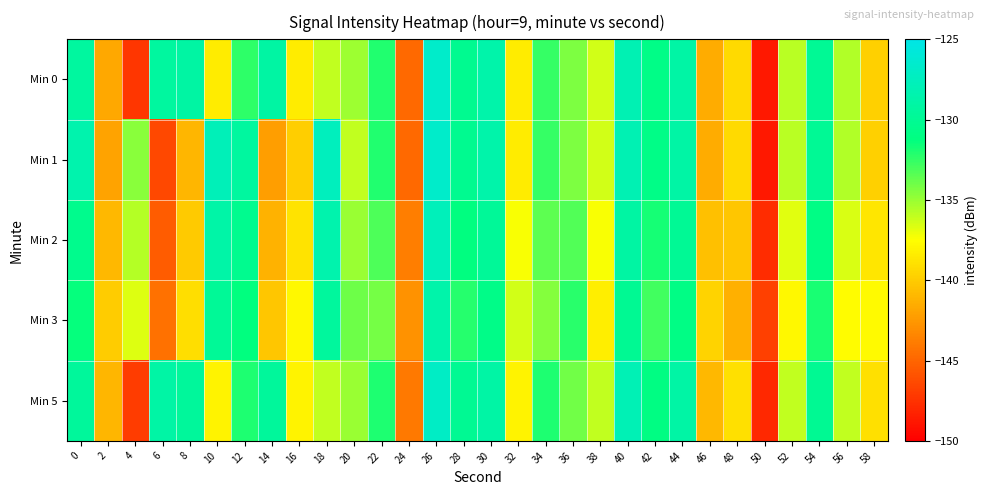

Reading left to right, extract all data points from this chart.

Min 0: 0=-129.3	2=-141.8	4=-147.4	6=-129.3	8=-129.0	10=-138.4	12=-132.4	14=-129.1	16=-138.5	18=-136.0	20=-135.1	22=-132.1	24=-144.8	26=-126.7	28=-130.2	30=-128.7	32=-138.4	34=-132.5	36=-134.3	38=-136.4	40=-128.1	42=-130.8	44=-128.9	46=-141.6	48=-139.3	50=-148.8	52=-135.8	54=-129.9	56=-135.6	58=-139.8
Min 1: 0=-128.4	2=-141.9	4=-134.7	6=-146.4	8=-141.1	10=-127.8	12=-129.3	14=-142.2	16=-139.9	18=-127.5	20=-136.0	22=-132.1	24=-144.8	26=-126.7	28=-130.2	30=-128.7	32=-138.4	34=-132.5	36=-134.3	38=-136.4	40=-128.1	42=-130.8	44=-128.9	46=-141.6	48=-139.3	50=-148.8	52=-135.8	54=-129.9	56=-135.6	58=-139.8
Min 2: 0=-130.4	2=-140.9	4=-135.7	6=-145.4	8=-140.1	10=-128.8	12=-130.3	14=-141.2	16=-138.9	18=-128.5	20=-135.0	22=-133.1	24=-143.8	26=-127.7	28=-131.2	30=-129.7	32=-137.4	34=-133.5	36=-133.3	38=-137.4	40=-129.1	42=-131.8	44=-129.9	46=-140.6	48=-140.3	50=-147.8	52=-136.8	54=-130.9	56=-136.6	58=-138.8
Min 3: 0=-131.4	2=-139.9	4=-136.7	6=-144.4	8=-139.1	10=-129.8	12=-131.3	14=-140.2	16=-137.9	18=-129.5	20=-134.0	22=-134.1	24=-142.8	26=-128.7	28=-132.2	30=-130.7	32=-136.4	34=-134.5	36=-132.3	38=-138.4	40=-130.1	42=-132.8	44=-130.9	46=-139.6	48=-141.3	50=-146.8	52=-137.8	54=-131.9	56=-137.6	58=-137.8
Min 5: 0=-129.5	2=-141.1	4=-147.0	6=-129.0	8=-129.5	10=-138.0	12=-132.0	14=-129.5	16=-138.0	18=-136.0	20=-135.0	22=-132.0	24=-144.0	26=-127.0	28=-130.0	30=-129.0	32=-138.0	34=-132.0	36=-134.0	38=-136.0	40=-128.0	42=-131.0	44=-129.0	46=-141.0	48=-139.0	50=-148.0	52=-136.0	54=-130.0	56=-136.0	58=-139.0